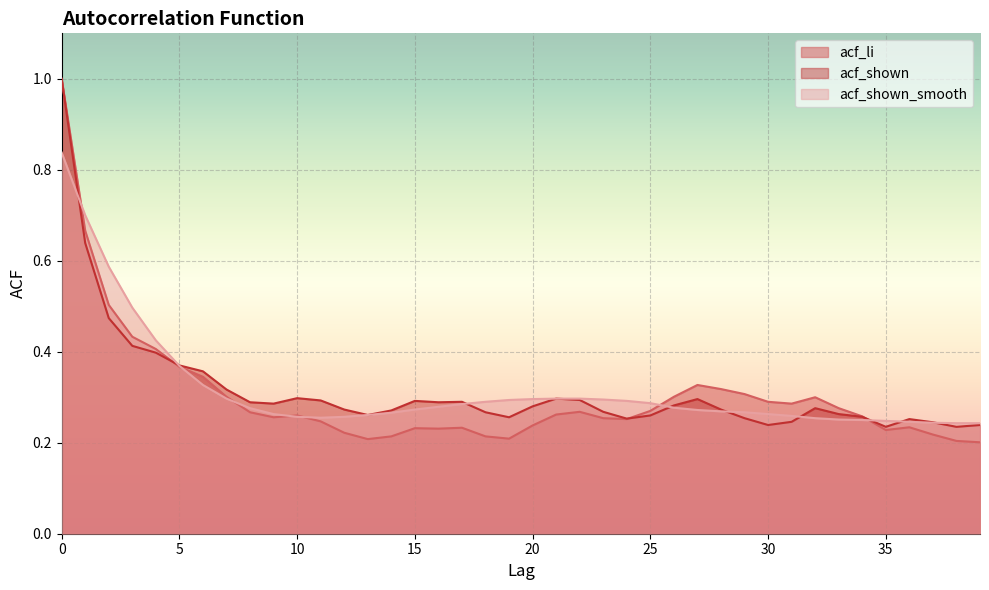

The value of acf_shown_smooth at 31 is 0.5. True or false?

False